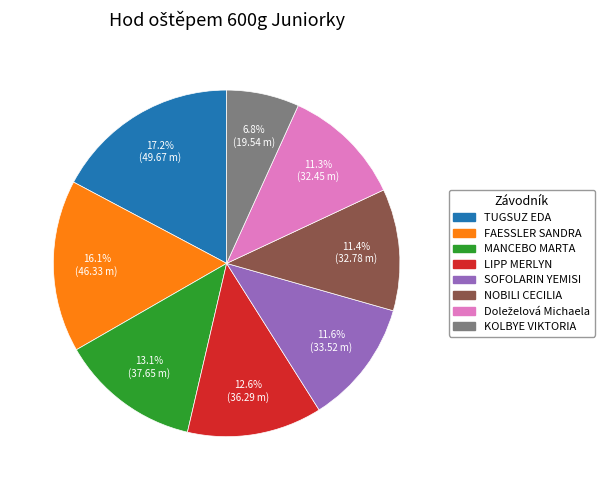

How many slices are in this pie chart?

8